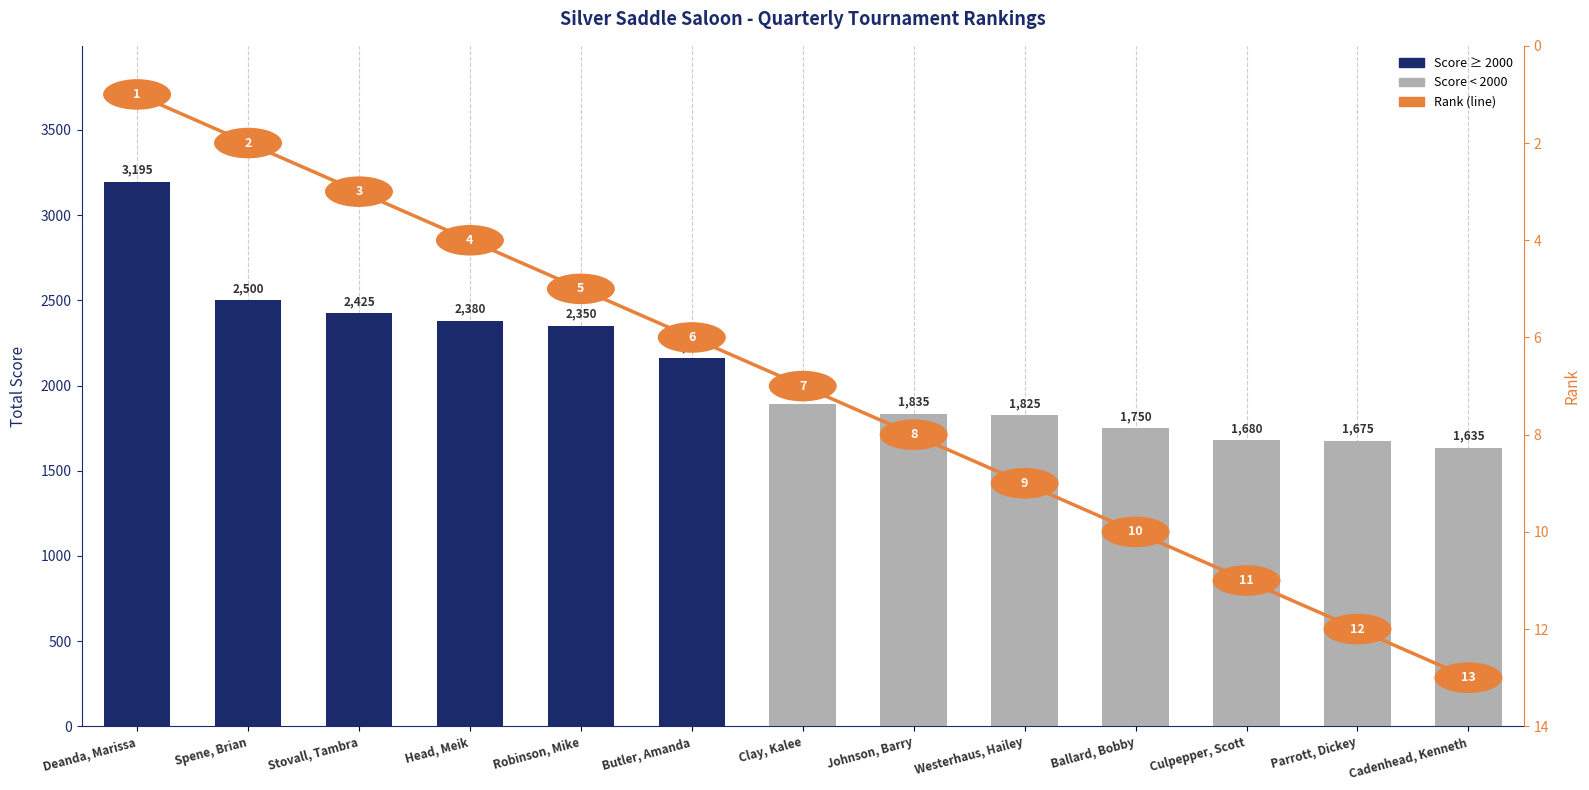

At which label does Total Score first exceed 1890?

Deanda, Marissa